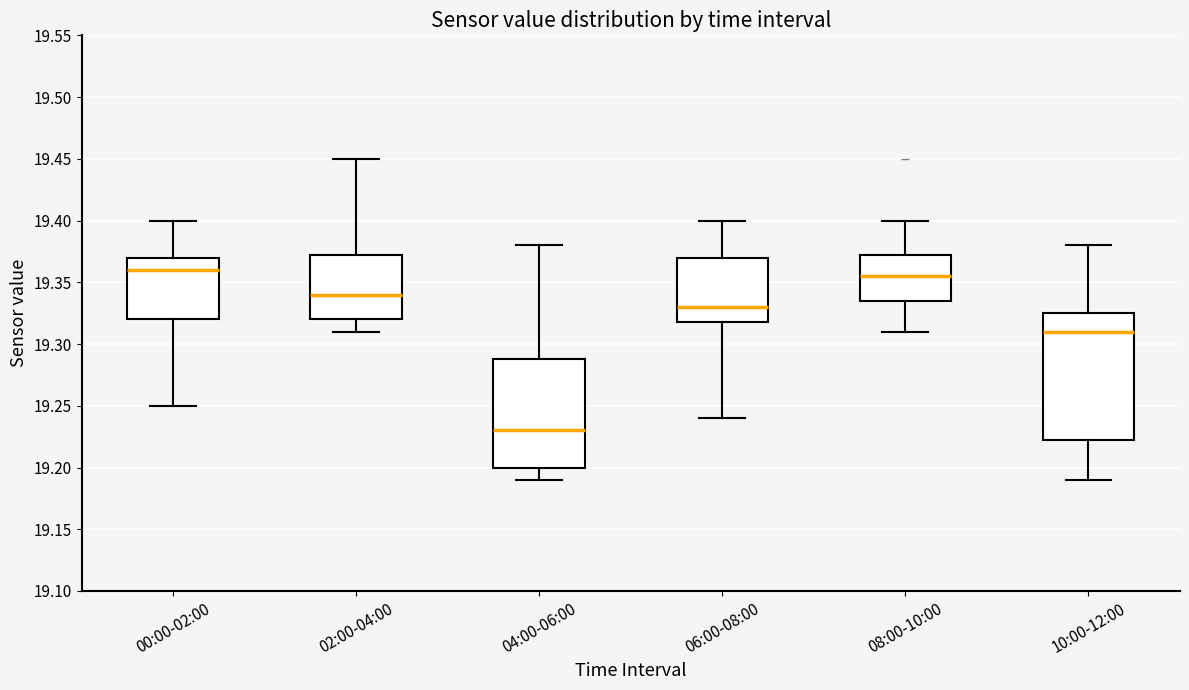

Which box is the tallest, from its lower edge to its upper edge?

10:00-12:00